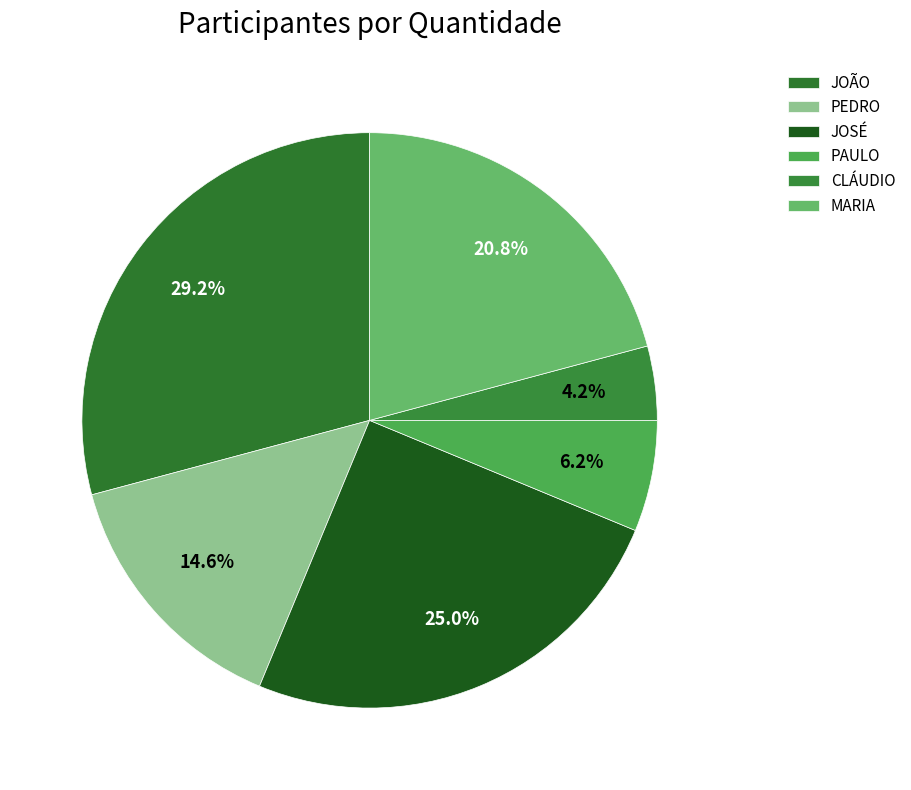

To the nearest percent, what portion does CLÁUDIO represent?

4%